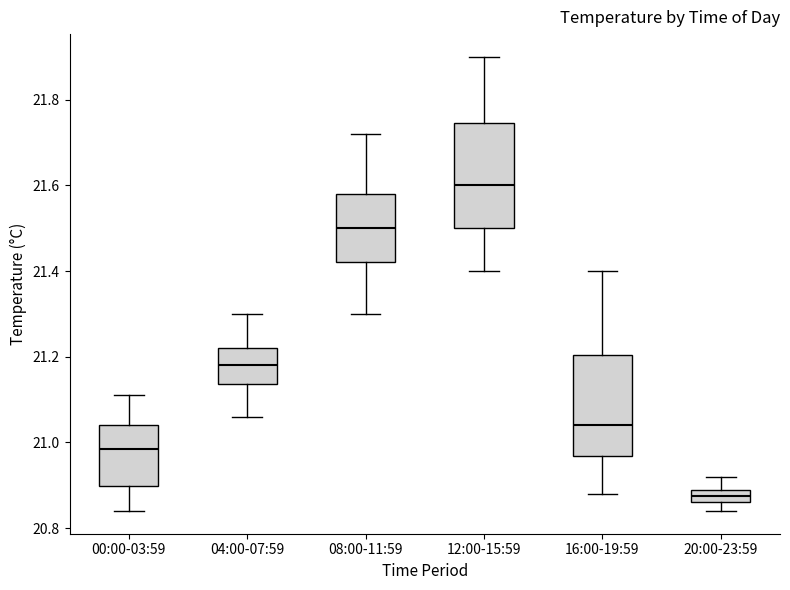

Where does the upper whisker of the box for 20:00-23:59 end on the y-axis? The values are not printed on the chart, so give them approximately, as read against the axis.

20.92